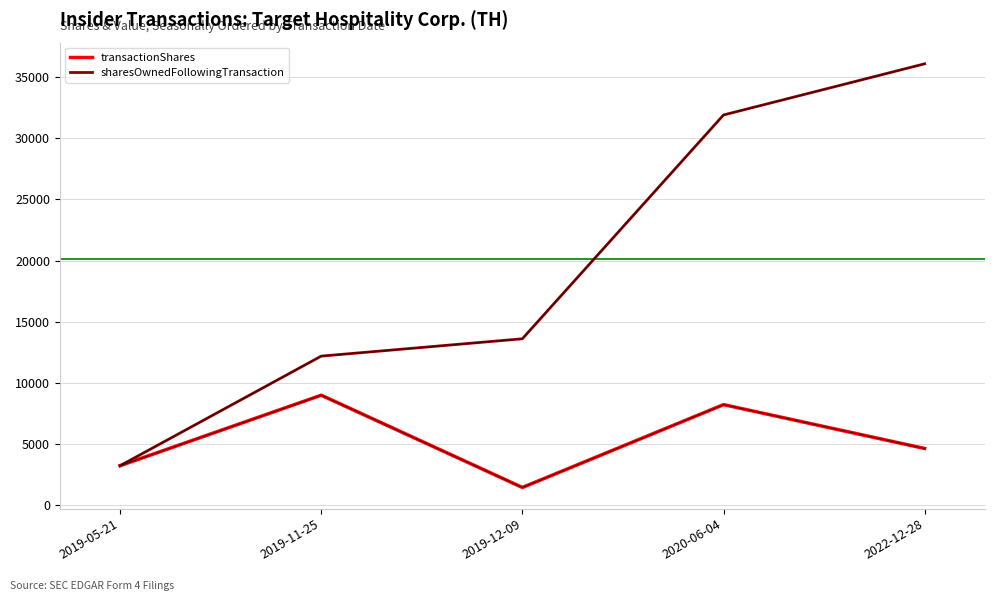

What is the difference between the sharesOwnedFollowingTransaction values at 2019-11-25 and 2019-05-21?

8972